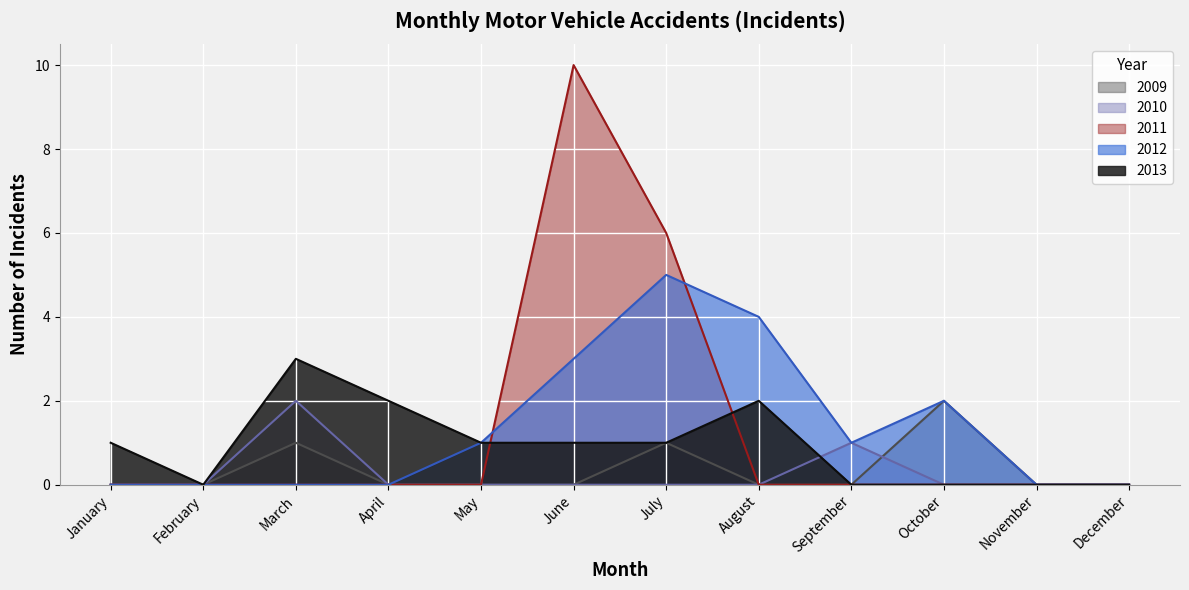

What is the difference between the highest and lowest values at January?

1